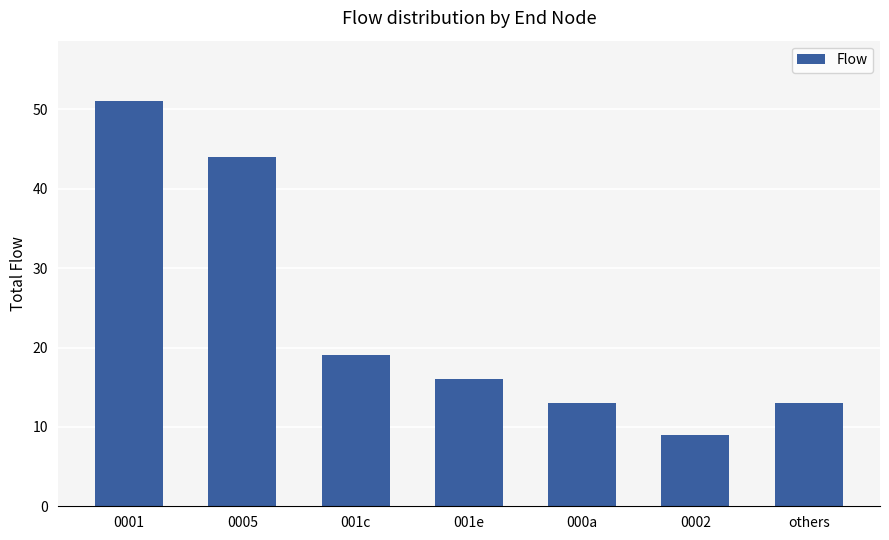

What is the maximum value shown in the chart?

51